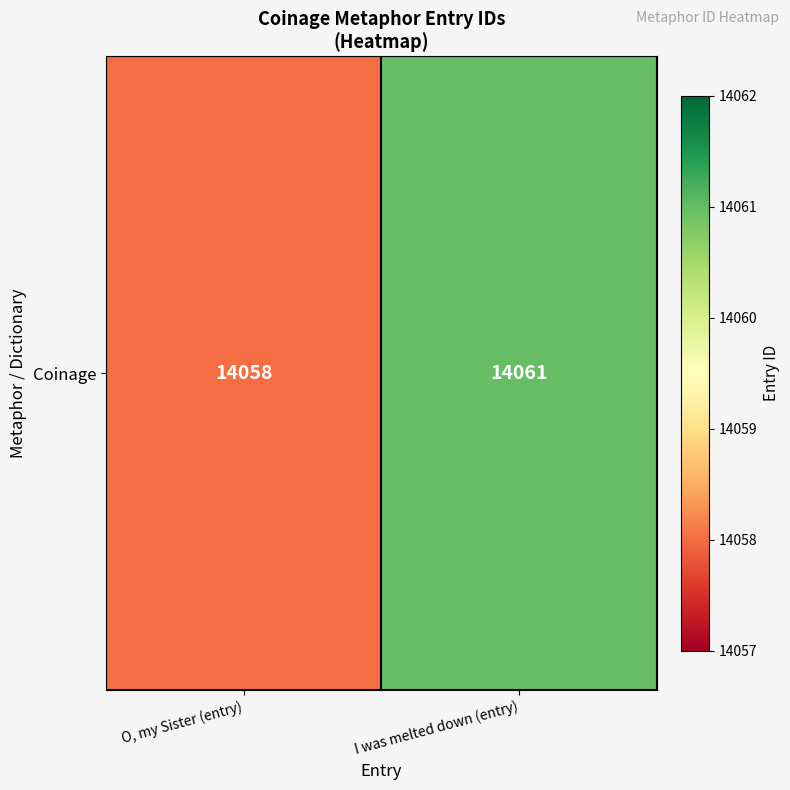

Which category has the lowest value across all series?

O, my Sister (entry)